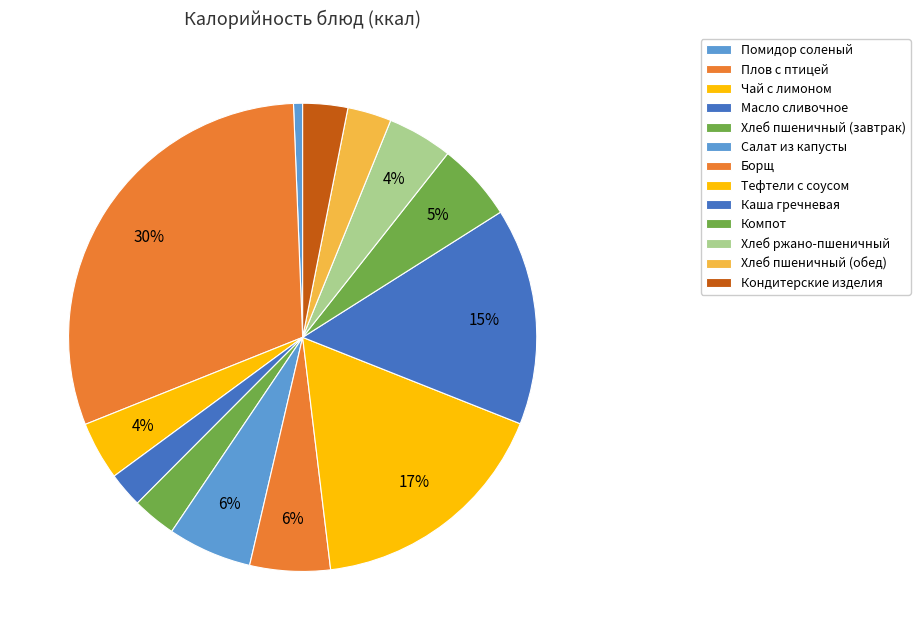

Is there any slice that represents more than half of the pie?

No